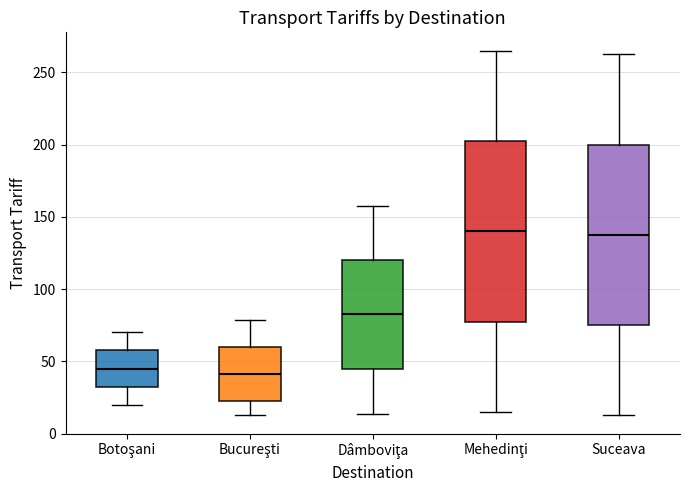

Where is the lower edge of the box for Botoşani on the y-axis? The values are not printed on the chart, so give them approximately, as read against the axis.

35